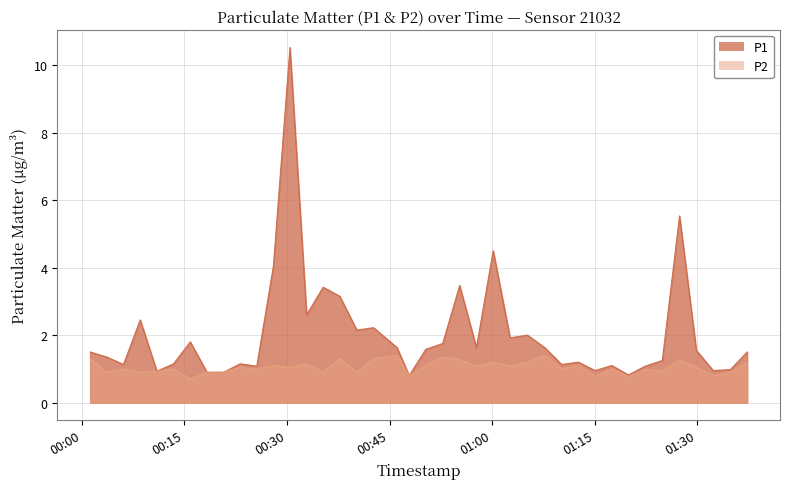

What are all the series names shown in the legend?

P1, P2